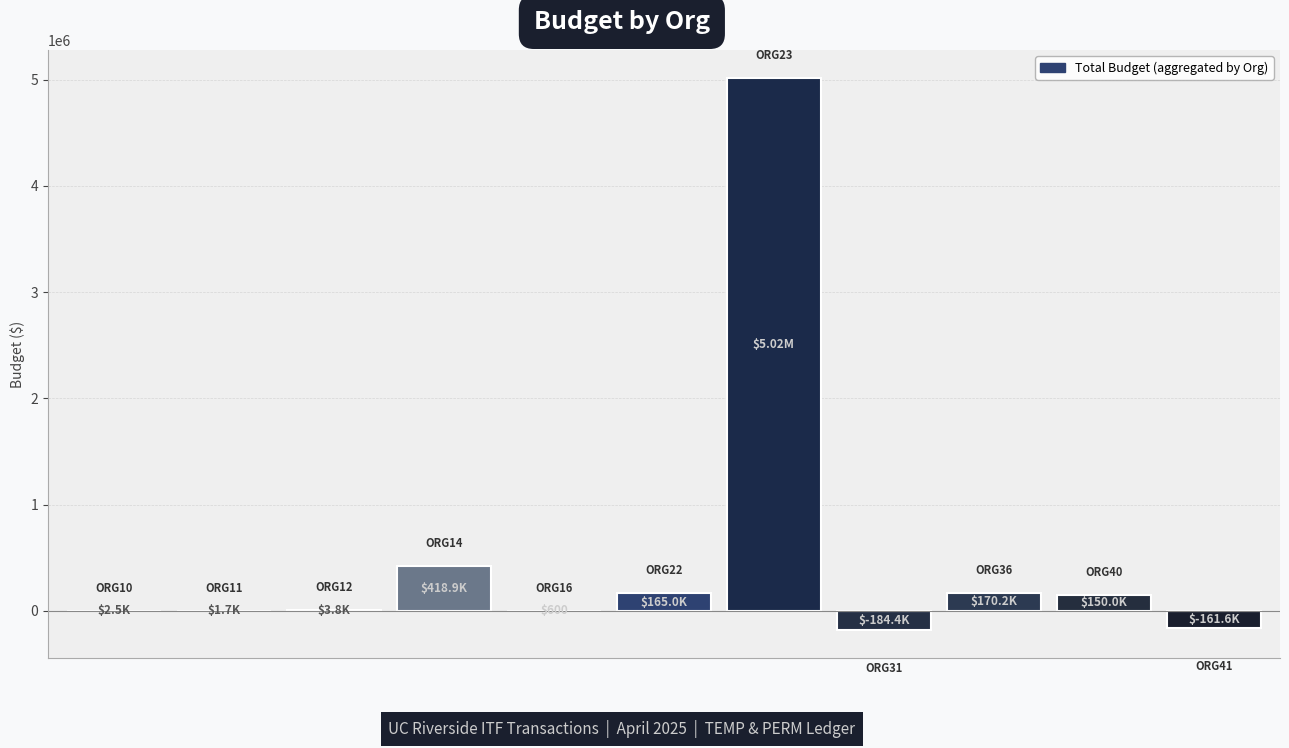

What is the sum of all values?

5586791.3